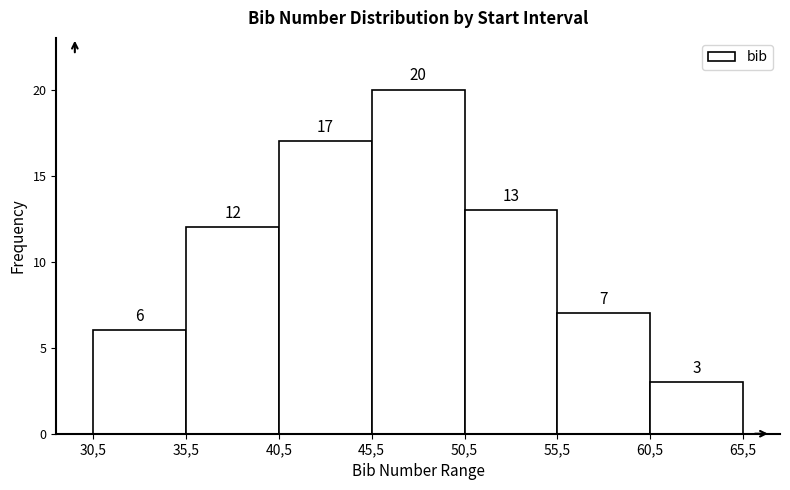

Reading right to left, extract all data points from this chart.

3	7	13	20	17	12	6